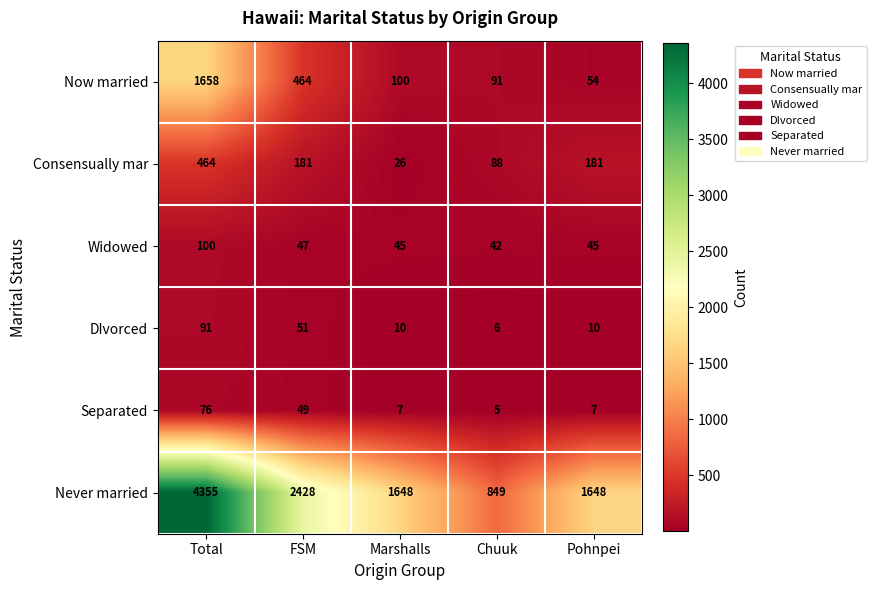

True or false: Never married has a value of 1816 at Total.

False